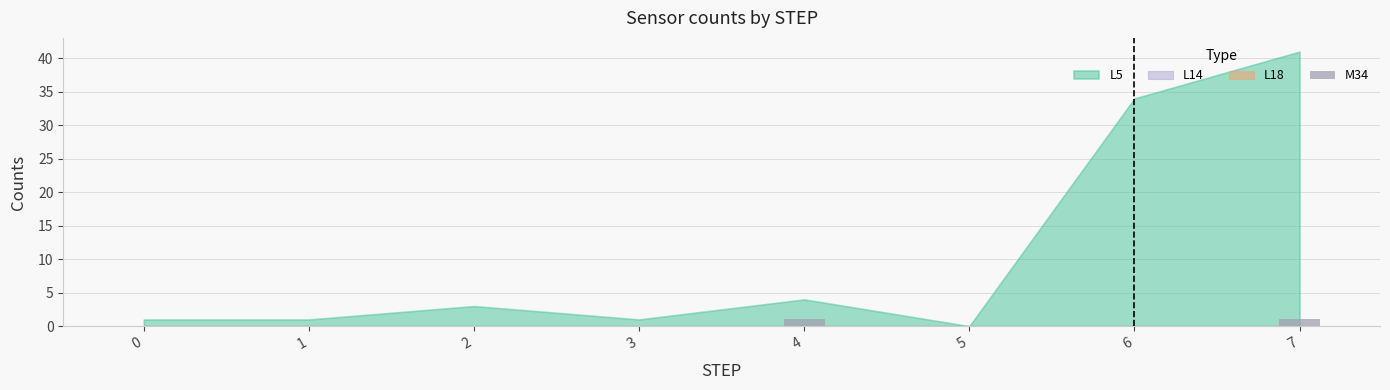

The chart shows a value of 0 at 5. True or false?

True